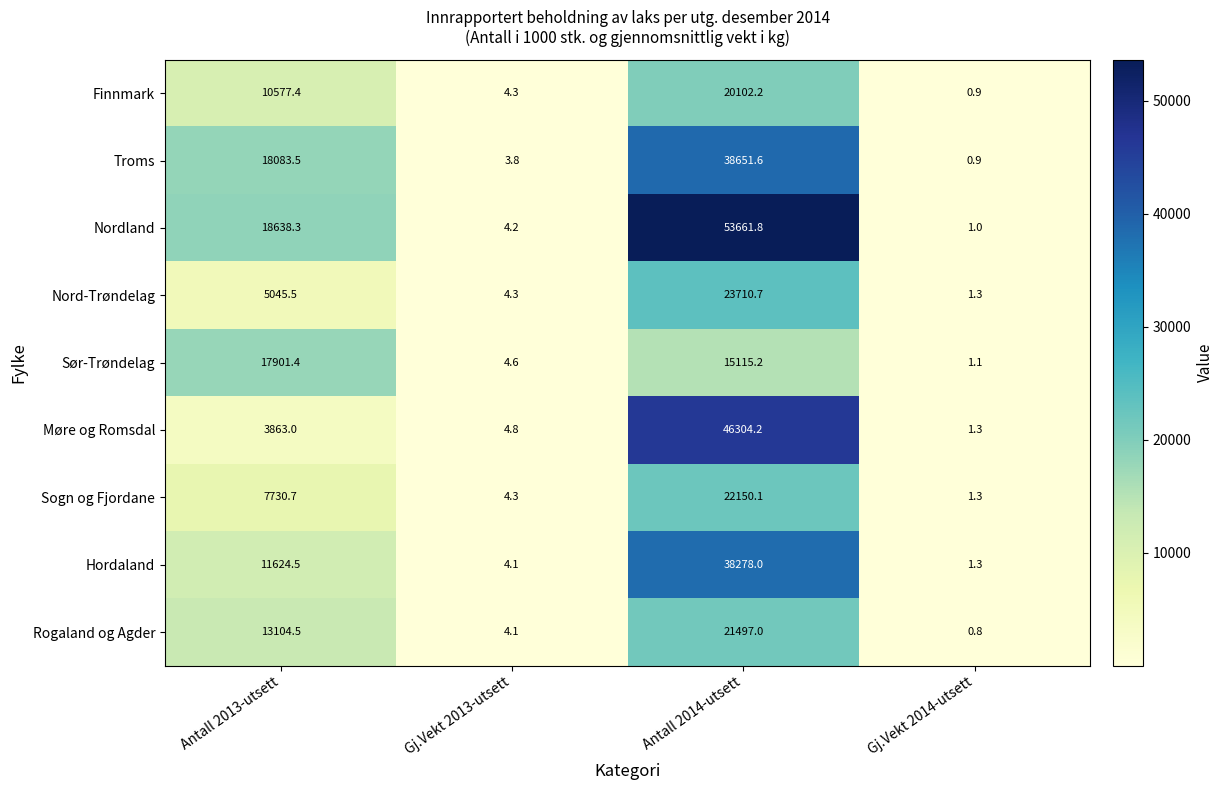

True or false: Sør-Trøndelag has a value of 4.6 at Gj.Vekt 2013-utsett.

True